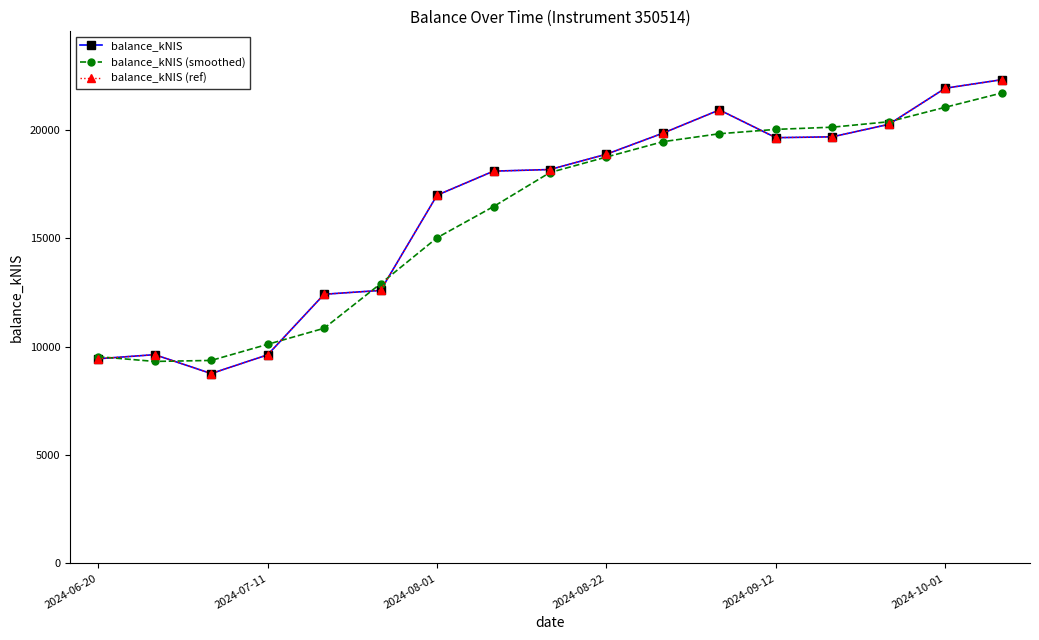

Which series has the widest spread of values?

balance_kNIS